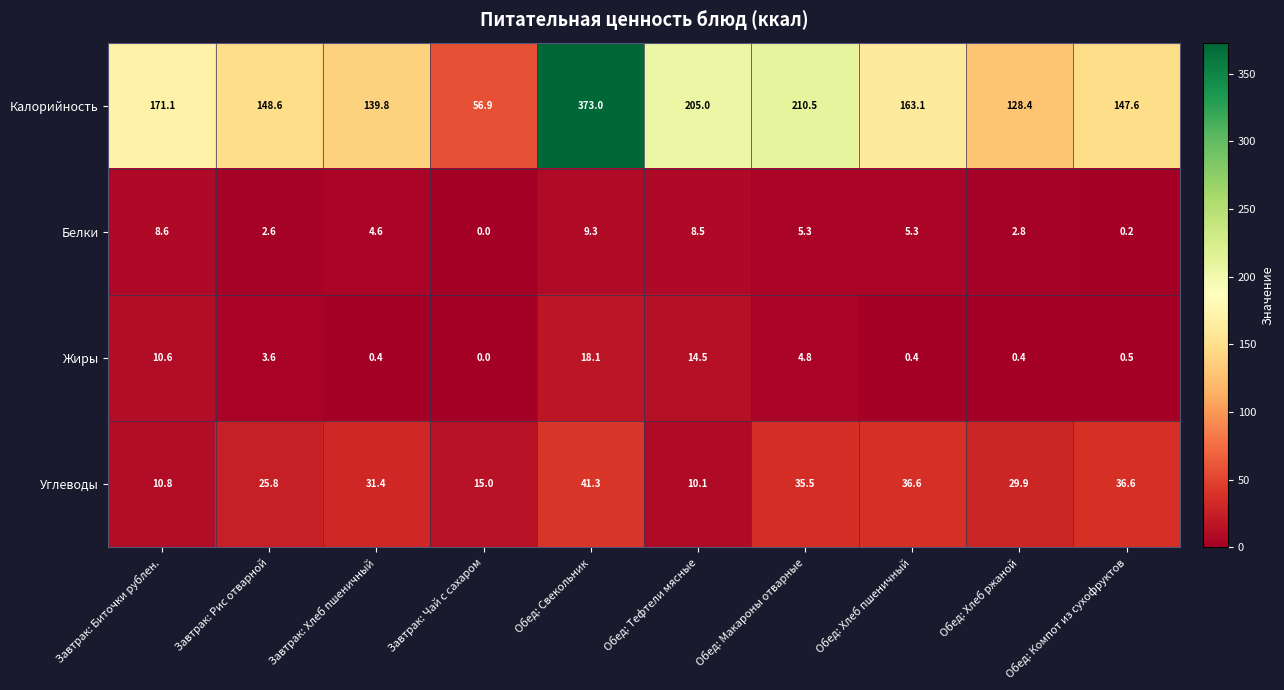

What is the average value of the Углеводы series?

27.3